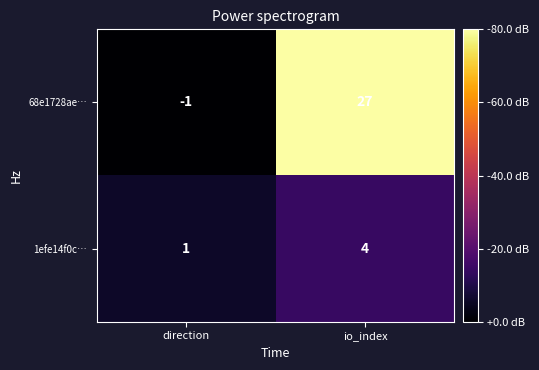

Reading left to right, list all the values displayed in this chart.

68e1728ae…: -1	27
1efe14f0c…: 1	4